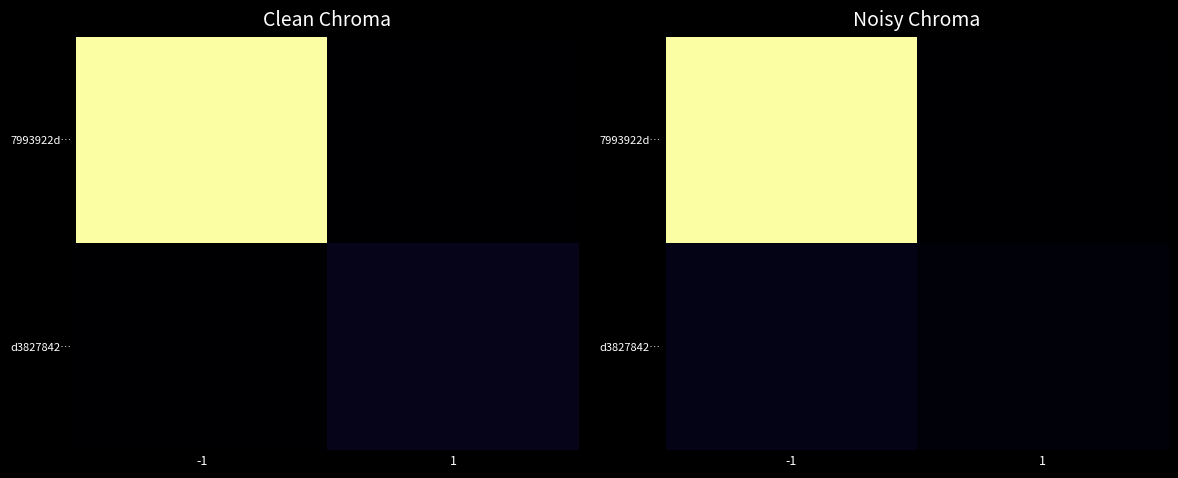

What is the minimum value for d3827842…?

8